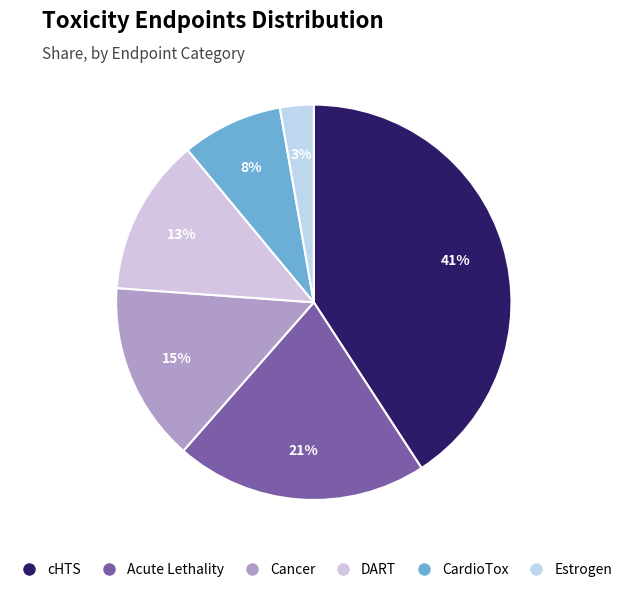

Which category has the biggest portion of the pie?

cHTS